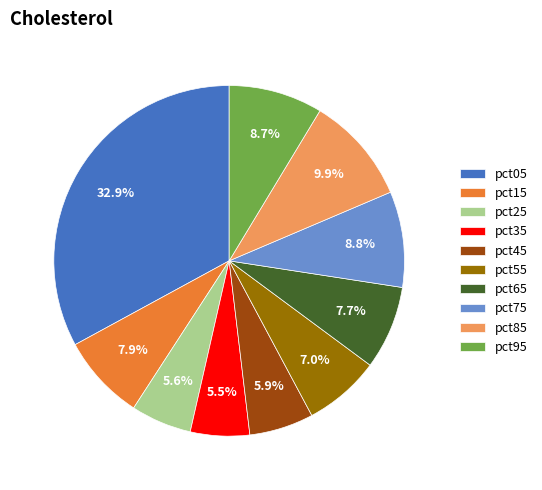

Which has a higher value, pct95 or pct65?

pct95